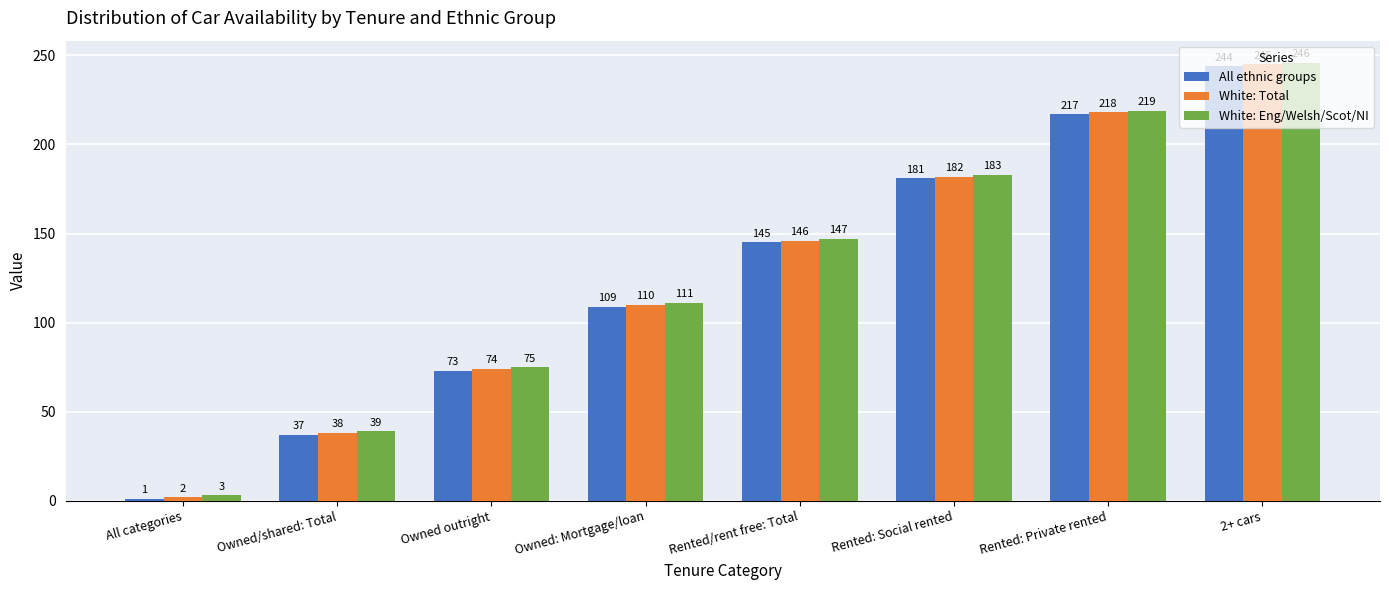

True or false: White: Total has a value of 163 at Owned: Mortgage/loan.

False